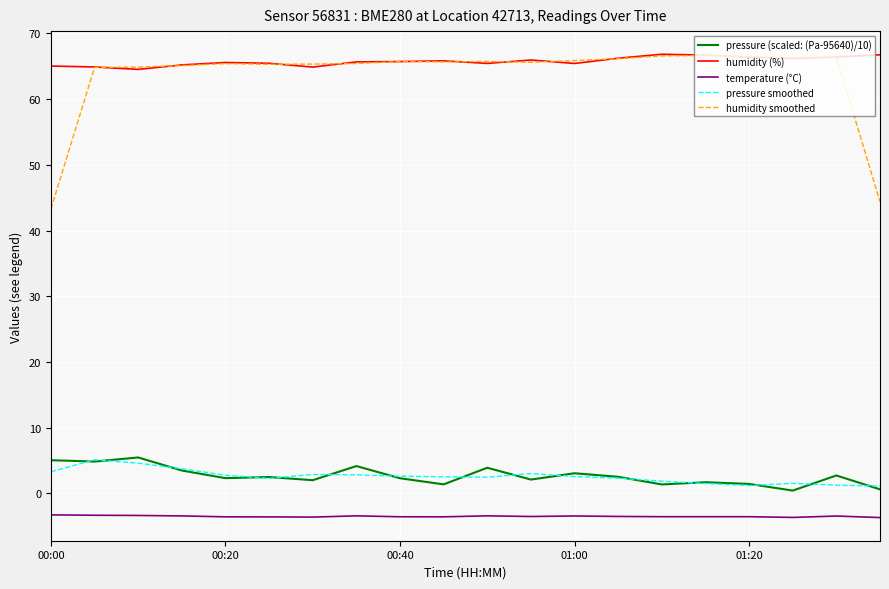

What is the sum of all pressure smoothed values?

51.8